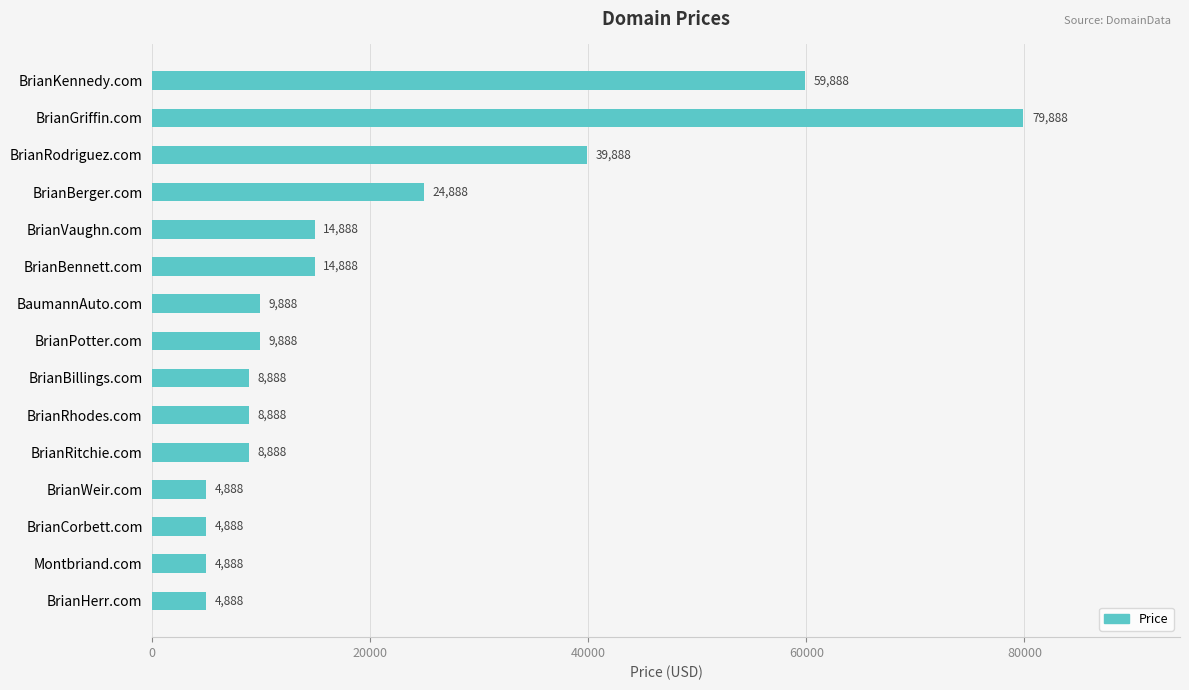

Does the chart contain stacked bars?

No